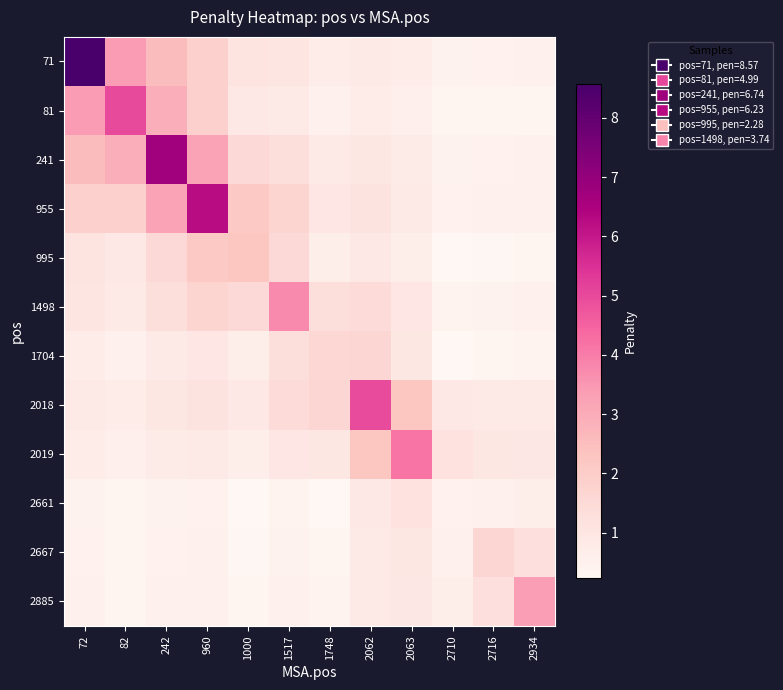

What is the total value across all series at 1517?

15.3